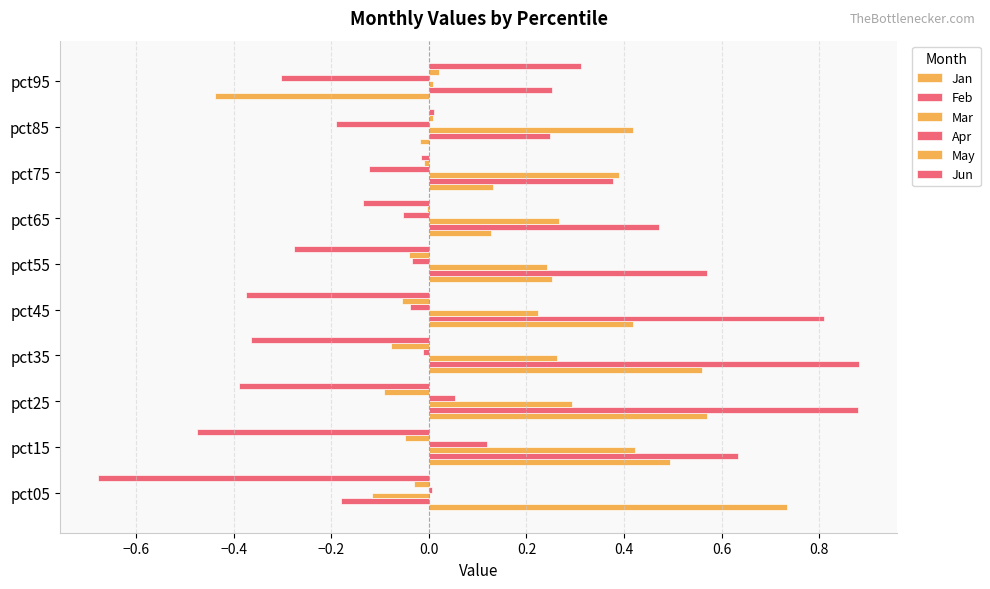

How many positive values does the Jan series have?

8